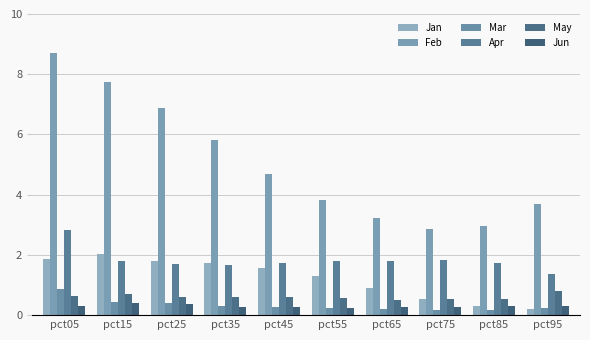

Which category has the lowest value across all series?

pct85